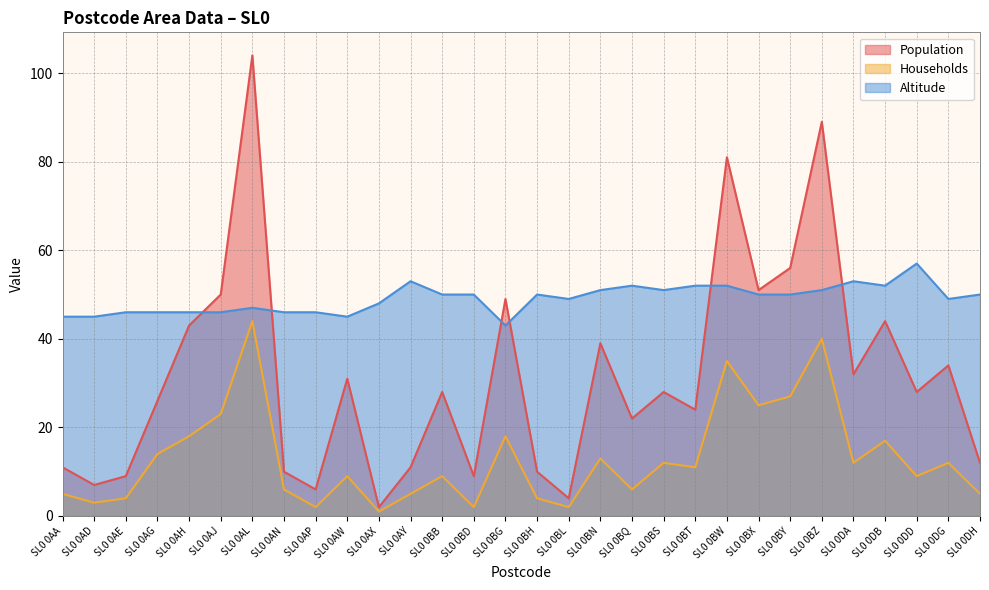

What is the highest value of the Households series?

44